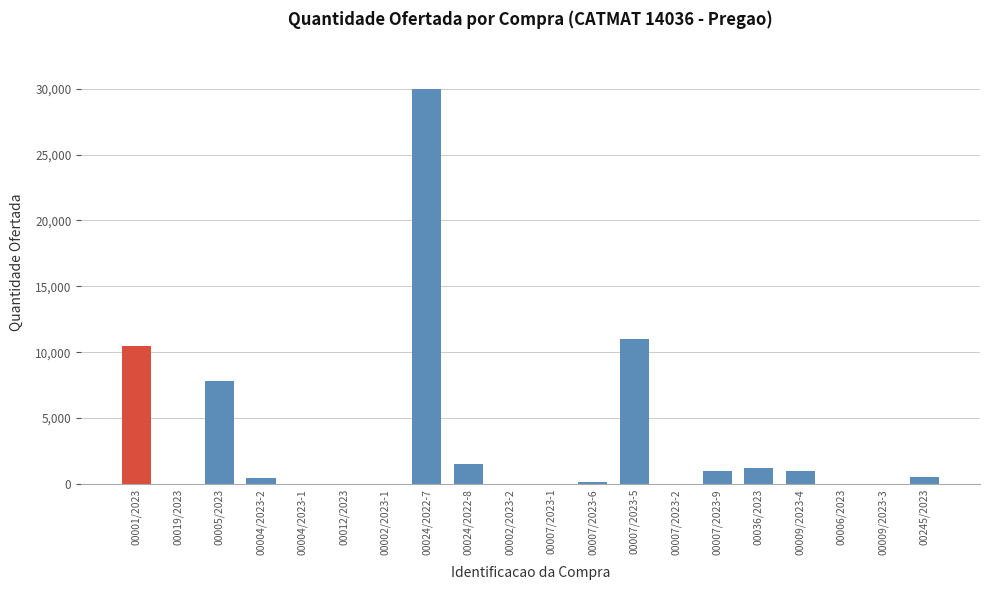

Which category has the highest value across all series?

00024/2022-7